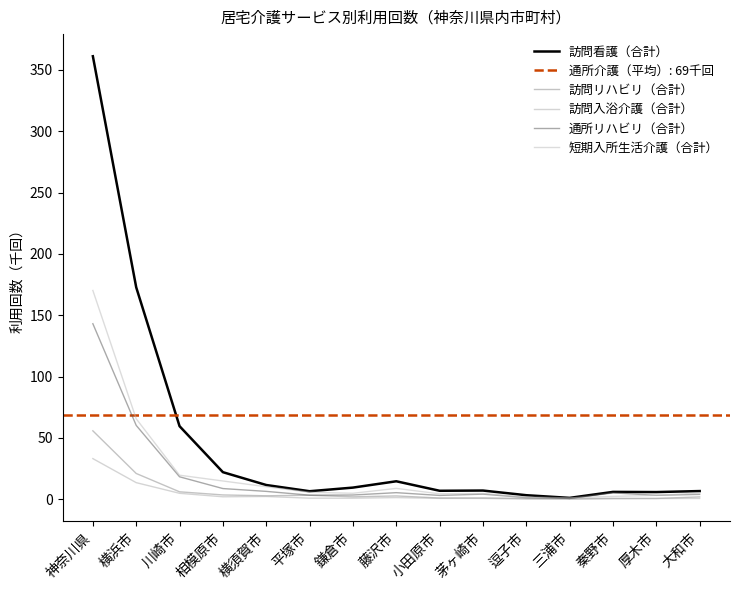

True or false: 訪問看護（合計） and 短期入所生活介護（合計） cross at least once.

True